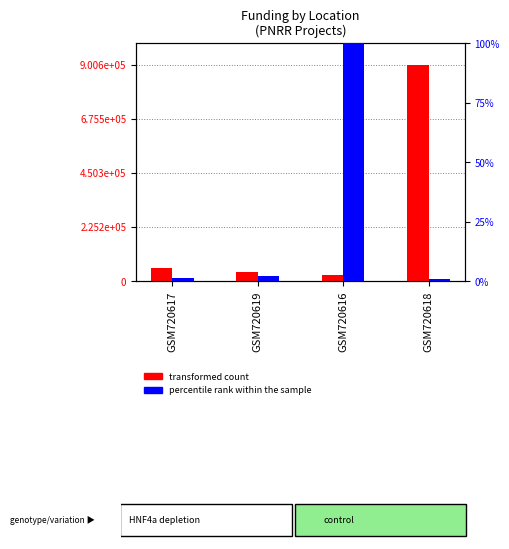

Rank the categories by percentile rank within the sample value from lowest to highest.

GSM720618, GSM720617, GSM720619, GSM720616